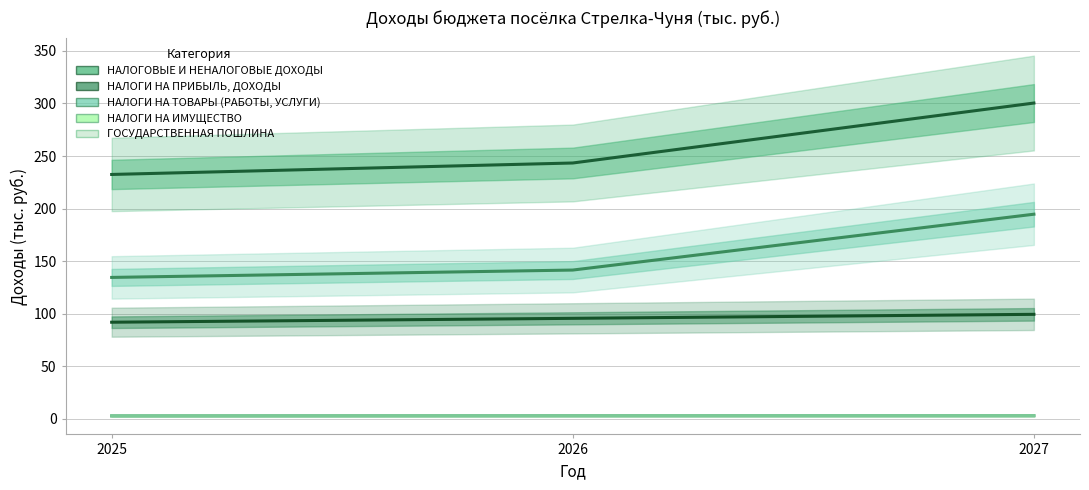

What is the difference between the maximum and minimum values in the НАЛОГОВЫЕ И НЕНАЛОГОВЫЕ ДОХОДЫ series?

67.9